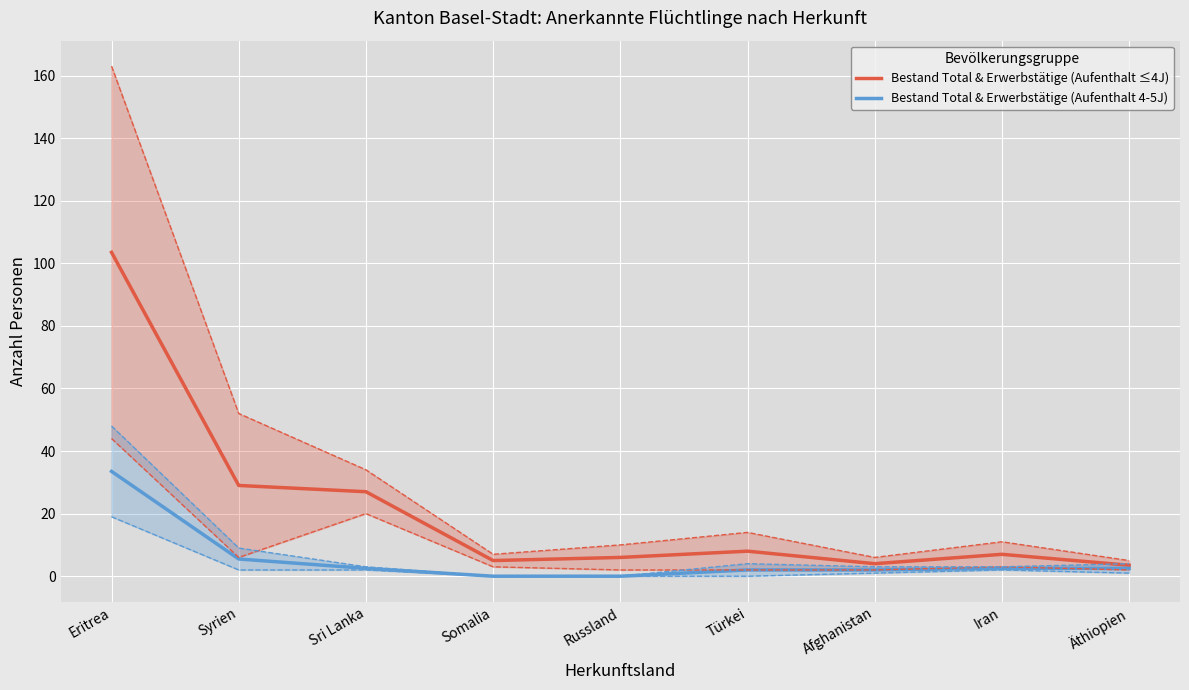

The Bestand Total & Erwerbstätige (Aufenthalt 4-5J) series shows 33.5 at Eritrea. True or false?

True